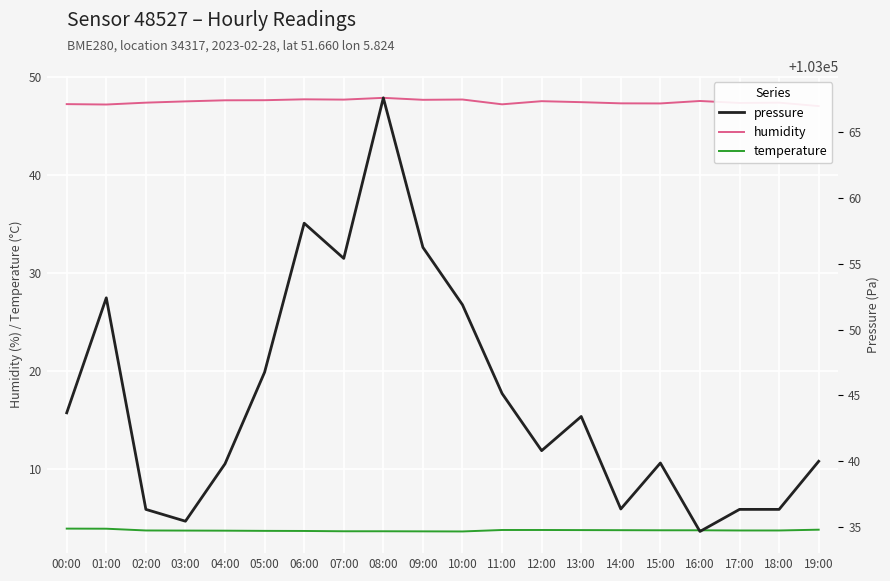

At 04:00, list the series in order from largest to smallest.

pressure, humidity, temperature